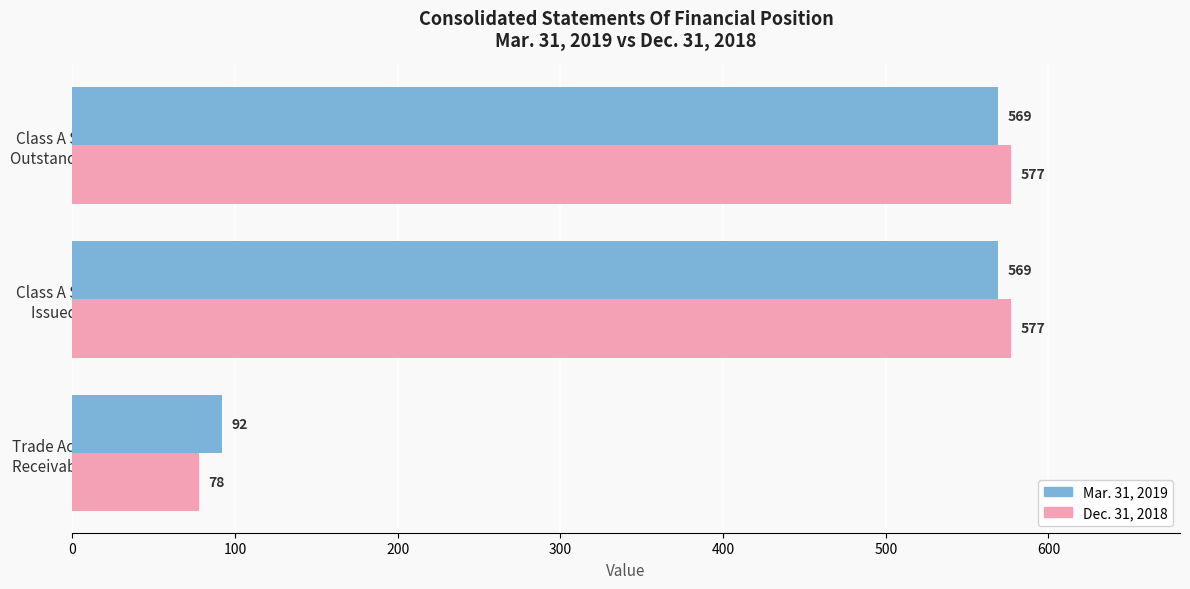

What is the difference between the maximum and minimum values in the Dec. 31, 2018 series?

499